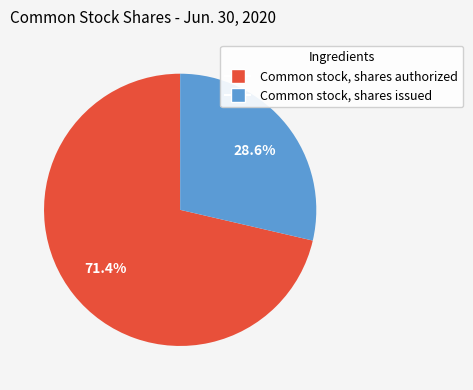

To the nearest percent, what is the combined percentage of Common stock, shares issued and Common stock, shares authorized?

100%